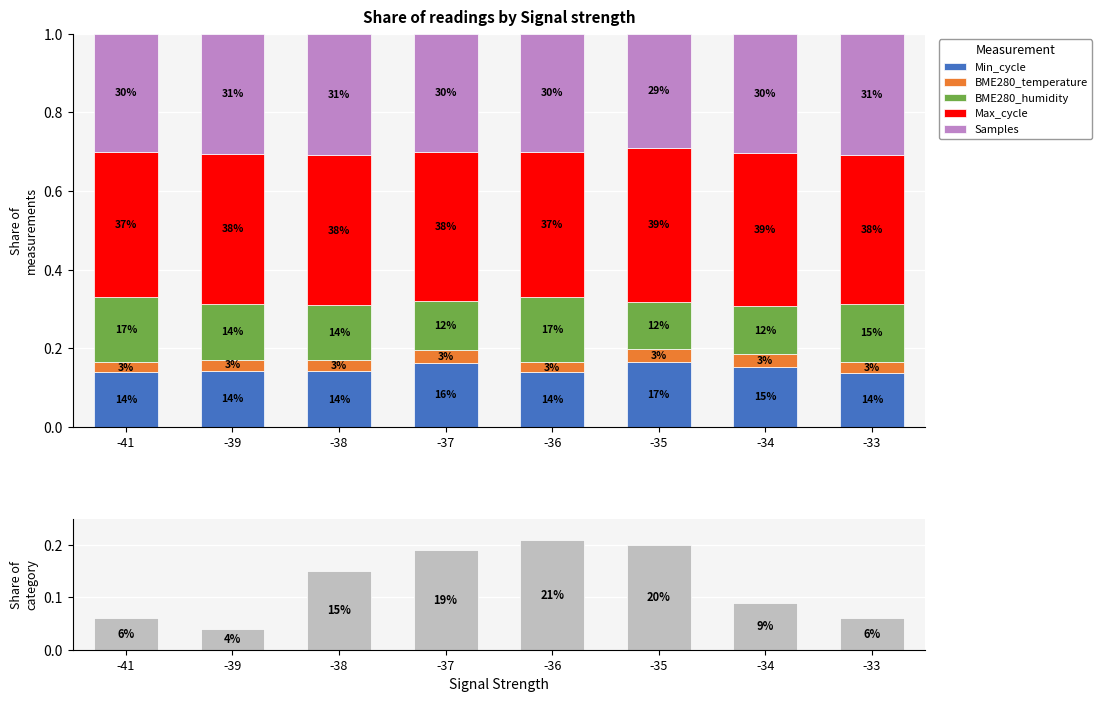

The value of Max_cycle at -35 is 0.7. True or false?

False